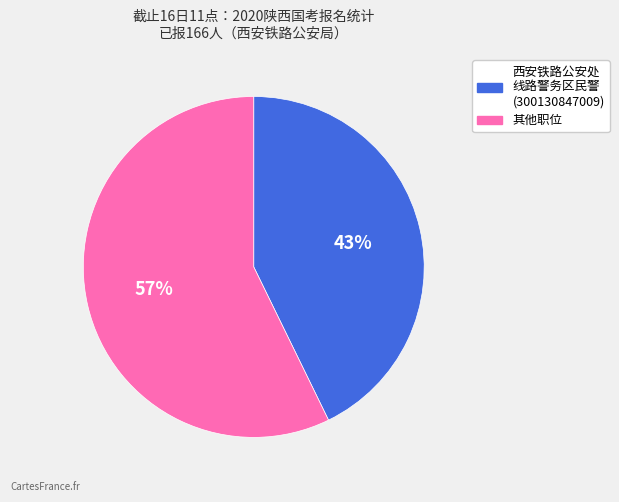

Is there any slice that represents more than half of the pie?

Yes